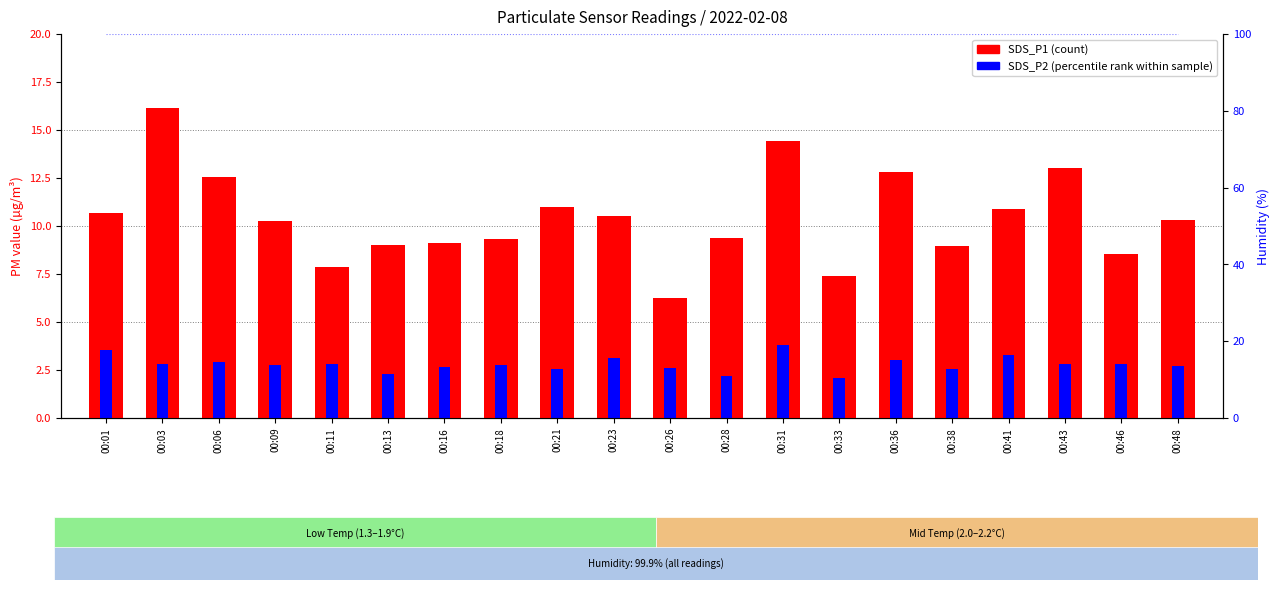

At how many categories does at least one series exceed 93?

20